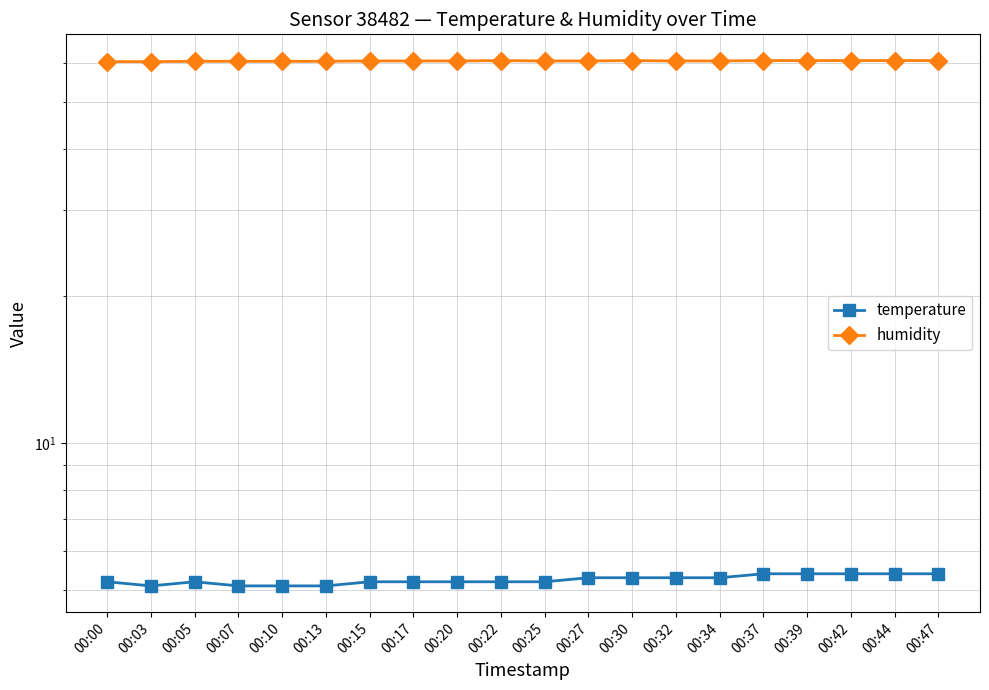

How many lines are shown in the chart?

2